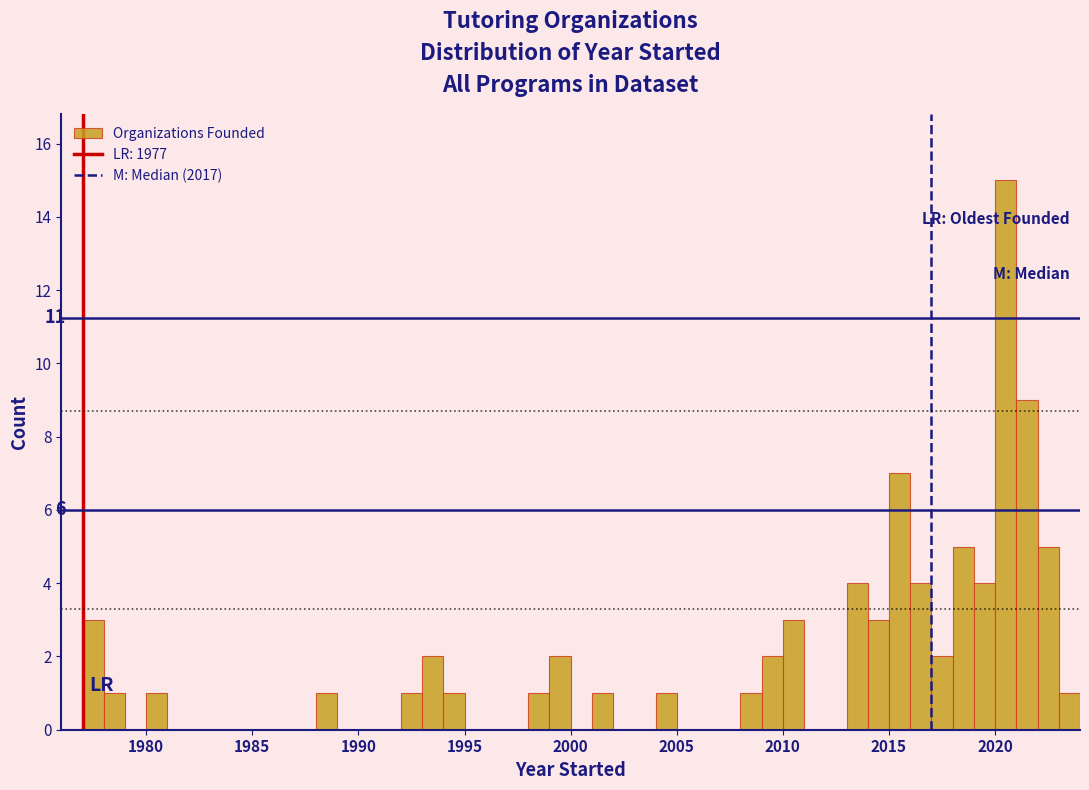

Read against the x-axis, roughly where is the centre of the tallest bar?

2020.5